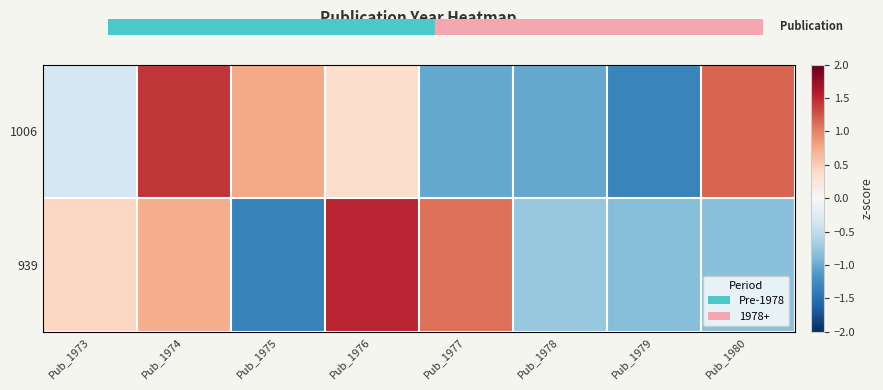

Reading left to right, extract all data points from this chart.

1006: Pub_1973=-0.3	Pub_1974=1.4	Pub_1975=0.8	Pub_1976=0.3	Pub_1977=-1.0	Pub_1978=-1.0	Pub_1979=-1.3	Pub_1980=1.2
939: Pub_1973=0.4	Pub_1974=0.7	Pub_1975=-1.3	Pub_1976=1.5	Pub_1977=1.1	Pub_1978=-0.8	Pub_1979=-0.8	Pub_1980=-0.8